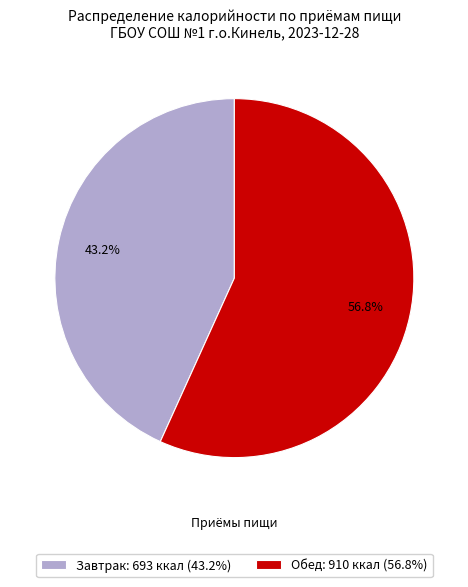

To the nearest percent, what percentage of the pie is Обед?

57%